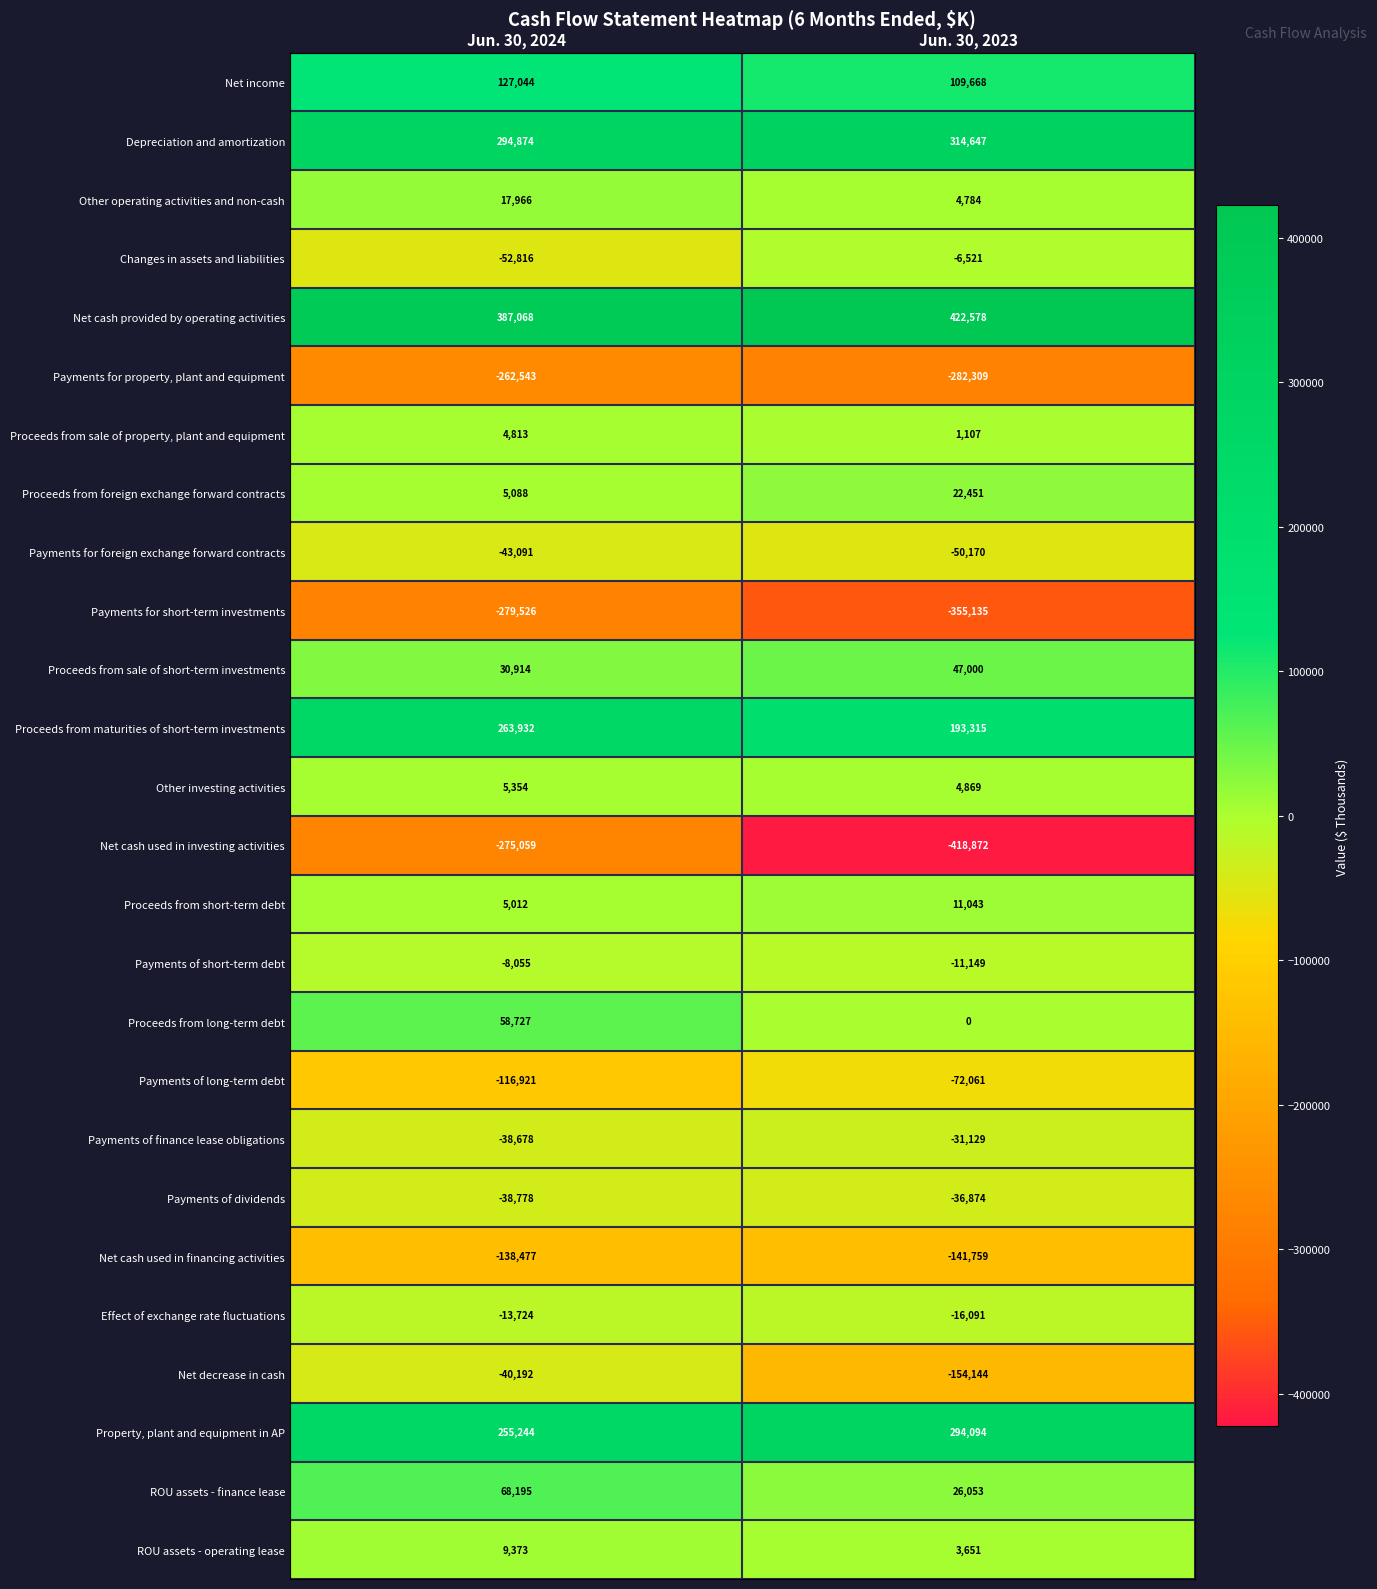

At which category does the chart reach its peak across all series?

Jun. 30, 2023